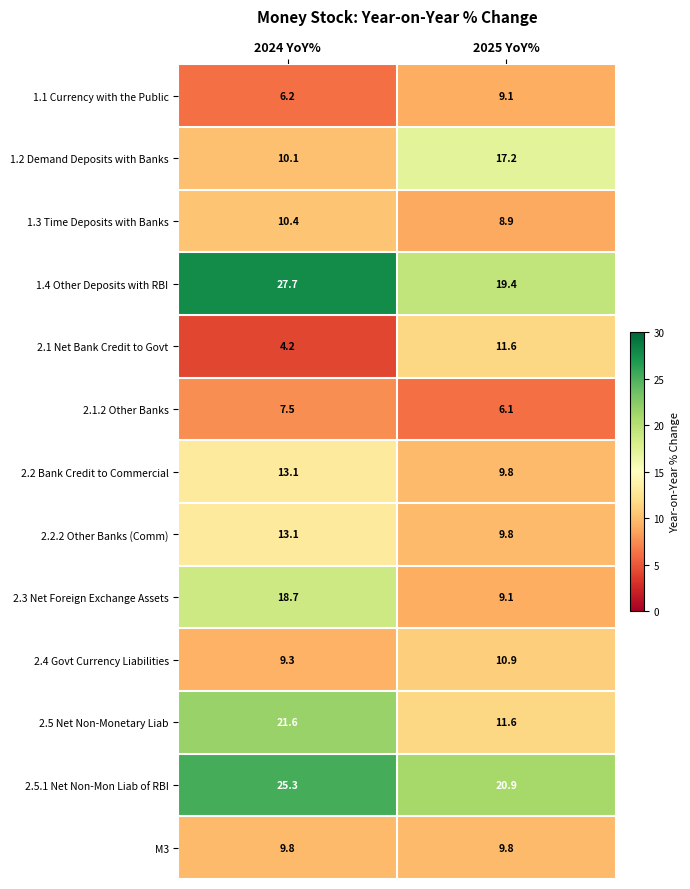

What is the minimum value shown in the chart?

4.2